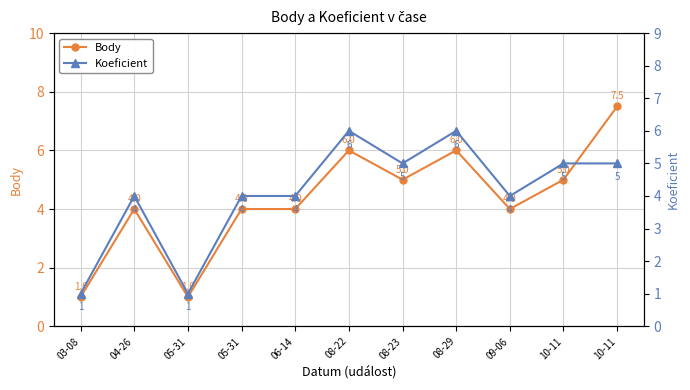

How many Body values are between 4 and 6?

8